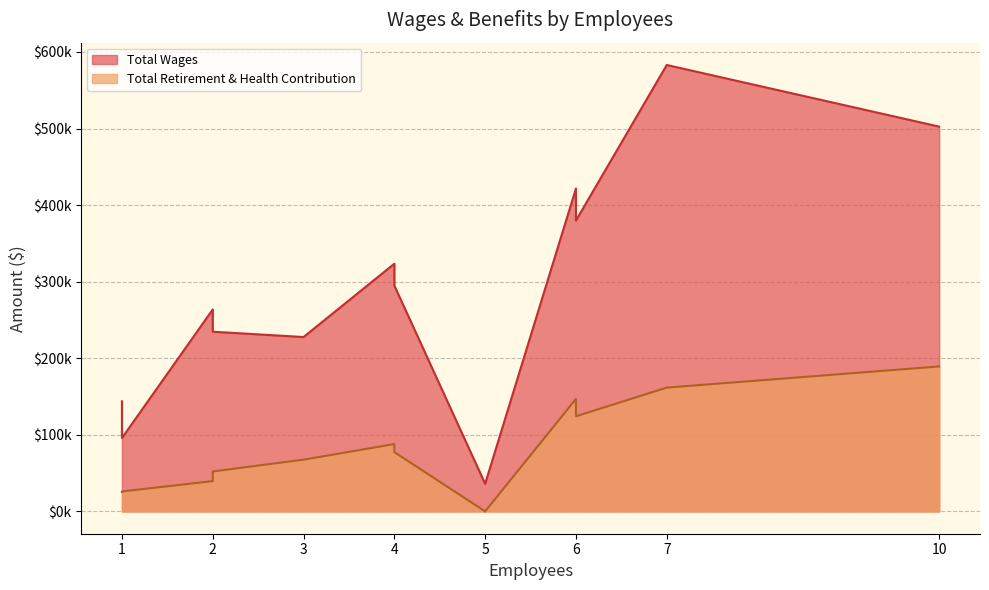

How many lines are shown in the chart?

2